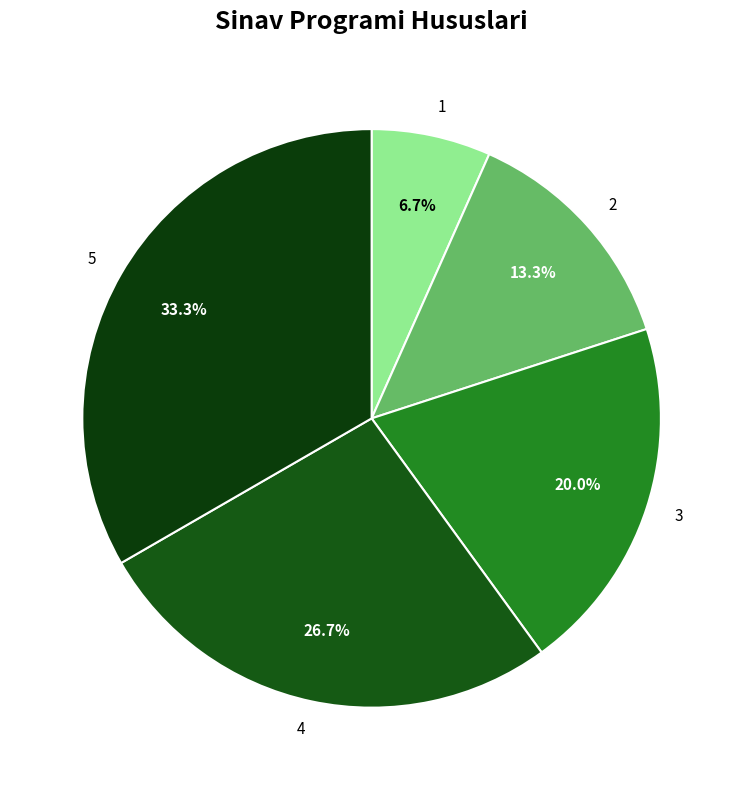

To the nearest percent, what portion does 3 represent?

20%